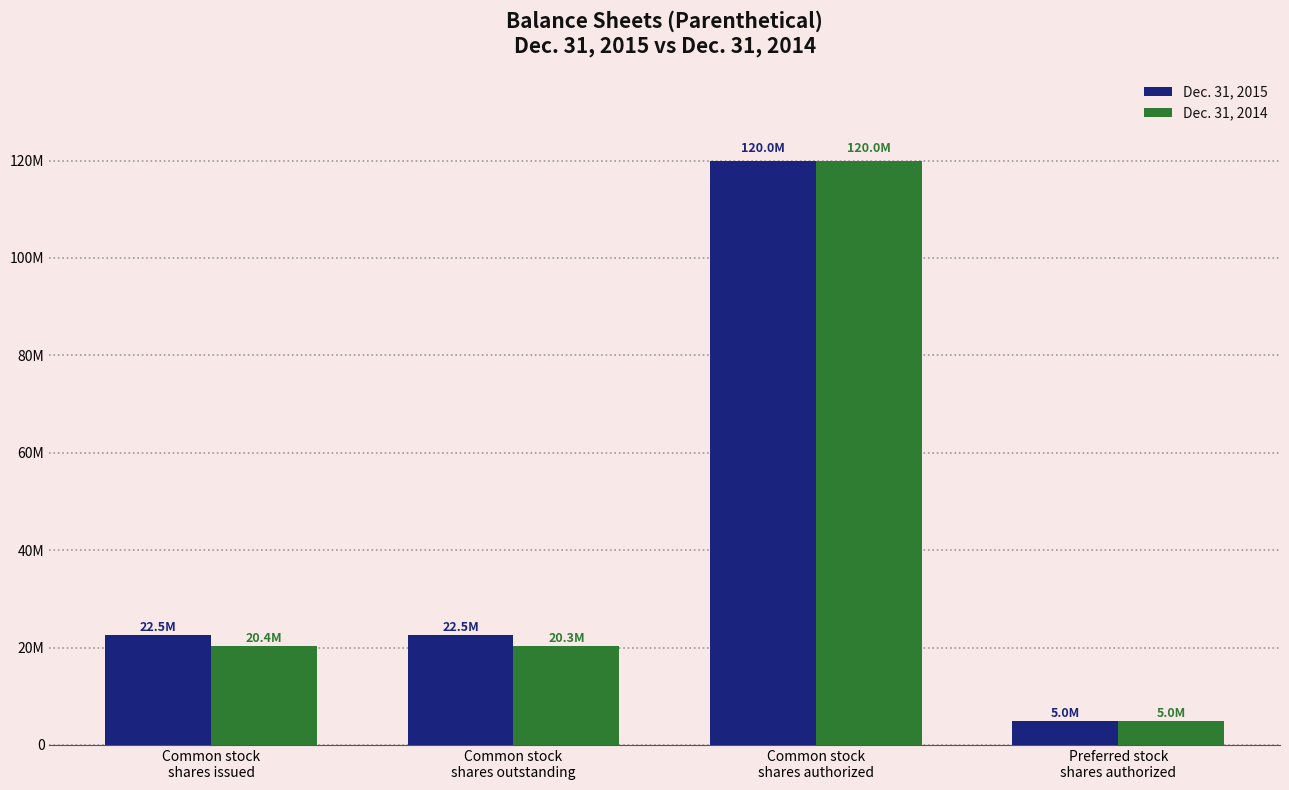

True or false: Dec. 31, 2014 has a value of 7777832 at Preferred stock
shares authorized.

False